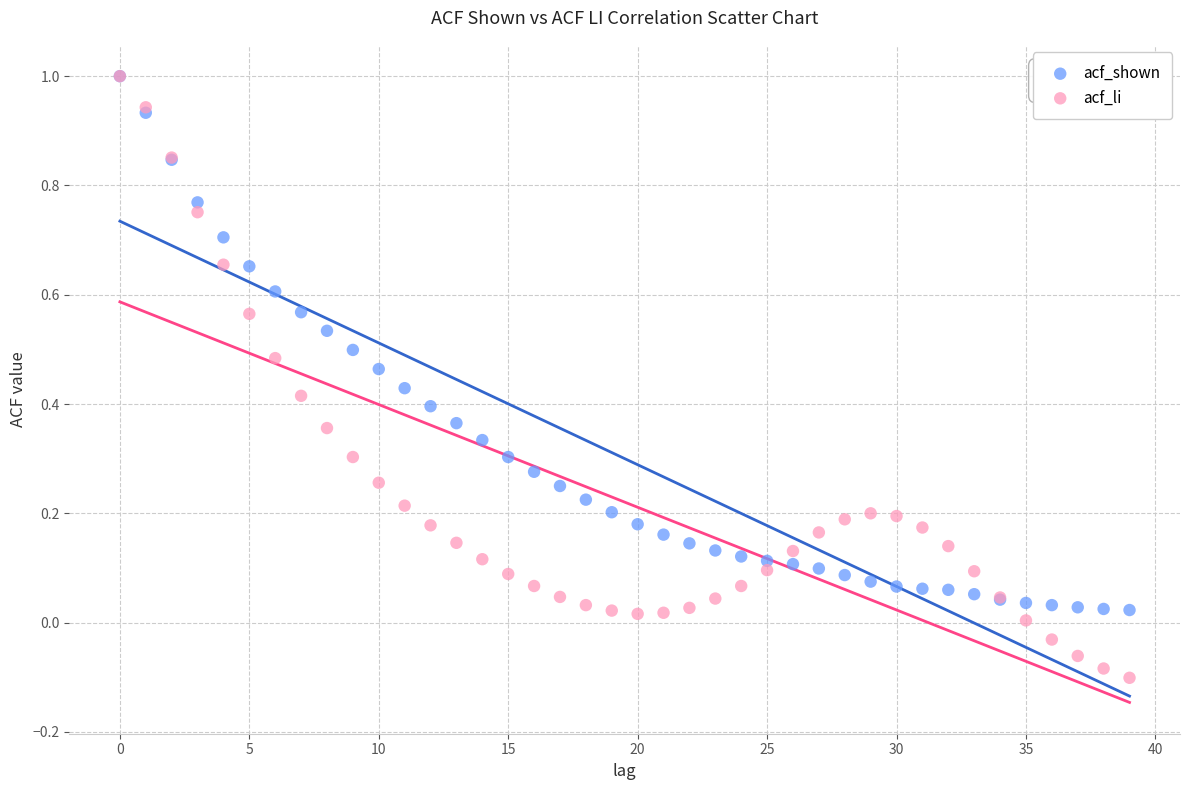

What are all the series names shown in the legend?

acf_shown, acf_li